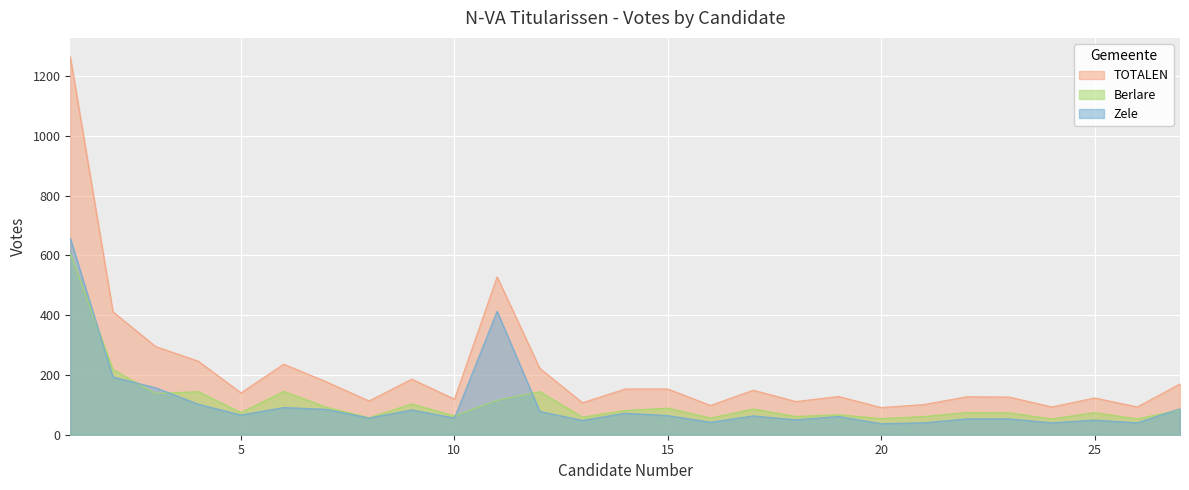

How many categories are shown in the chart?

27